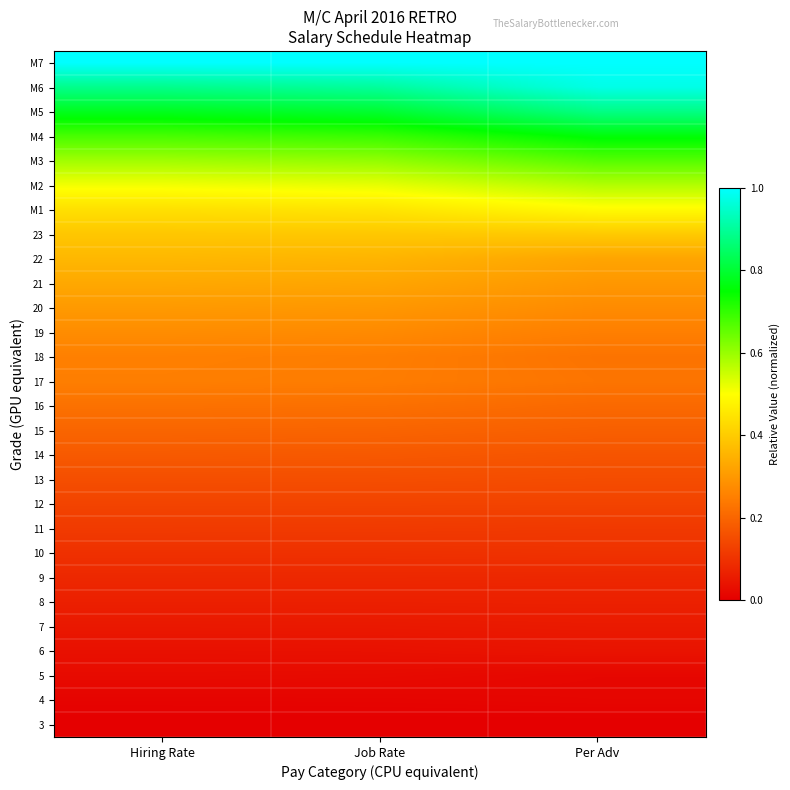

At Per Adv, list the series in order from largest to smallest.

M7, M6, M5, M4, M3, M2, M1, 23, 22, 21, 20, 19, 17, 18, 16, 15, 14, 13, 12, 11, 10, 9, 8, 7, 6, 5, 4, 3